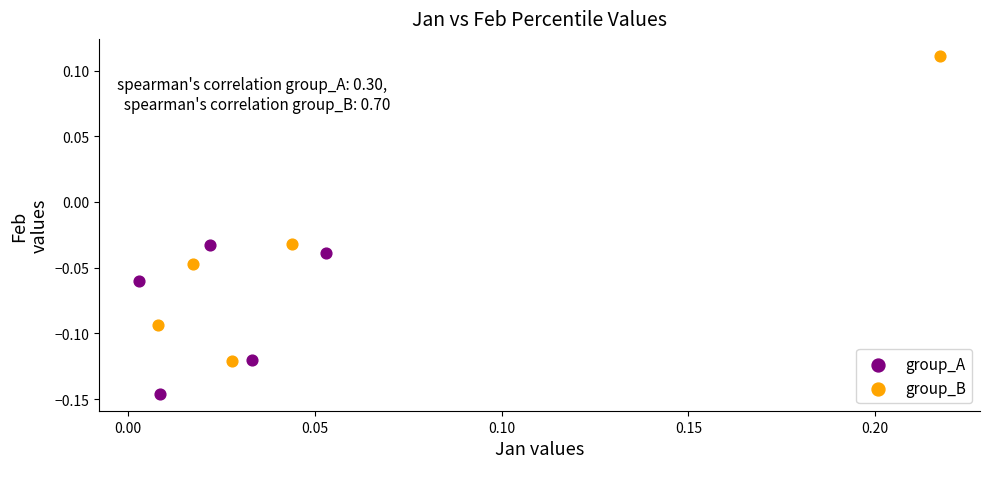

What are all the series names shown in the legend?

group_A, group_B